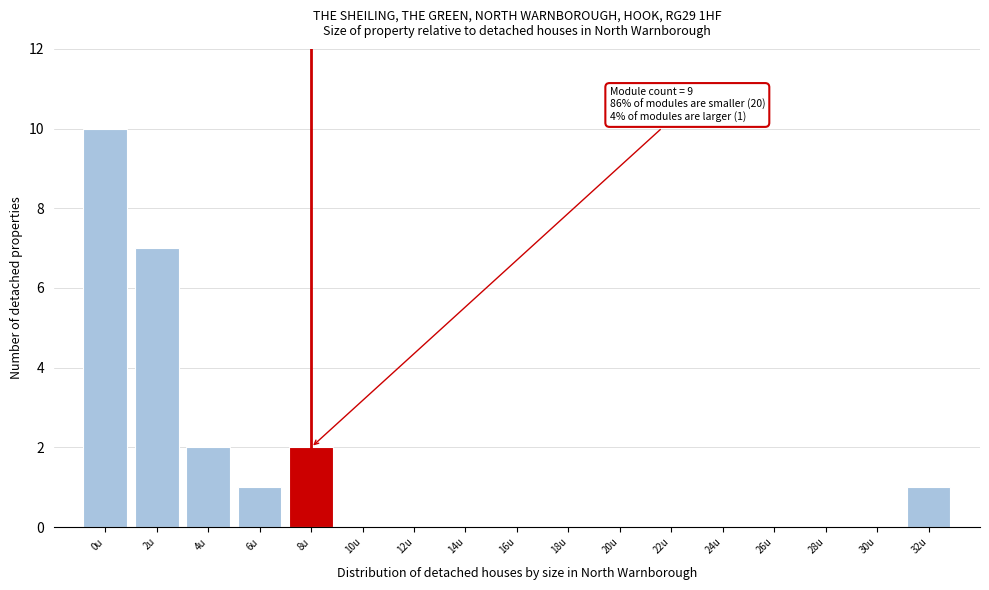

Reading left to right, extract all data points from this chart.

0u=10	2u=7	4u=2	6u=1	8u=2	10u=0	12u=0	14u=0	16u=0	18u=0	20u=0	22u=0	24u=0	26u=0	28u=0	30u=0	32u=1